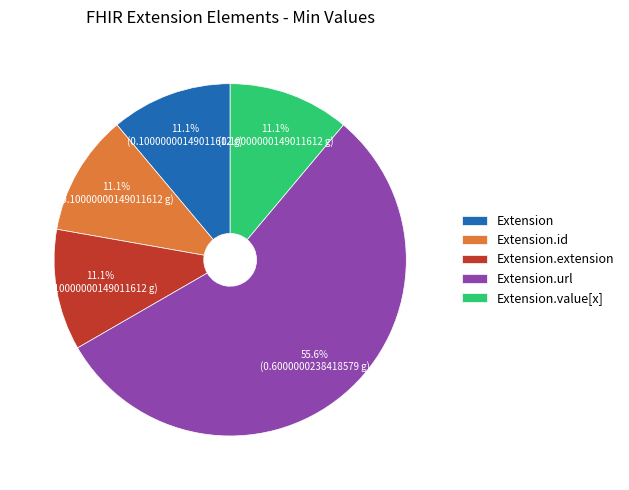

Does Extension.url account for over 50% of the chart?

Yes